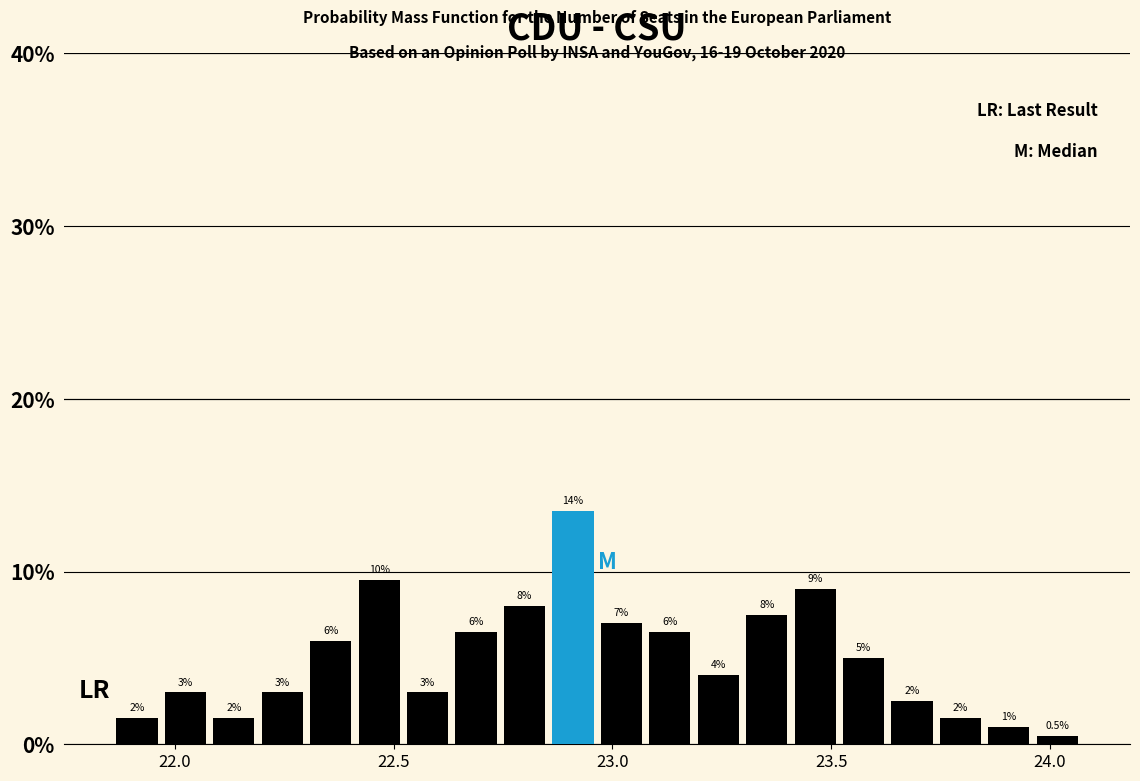

Around what value on the x-axis is the tallest bar? Give the approximate position of its centre, as read against the axis.

22.90